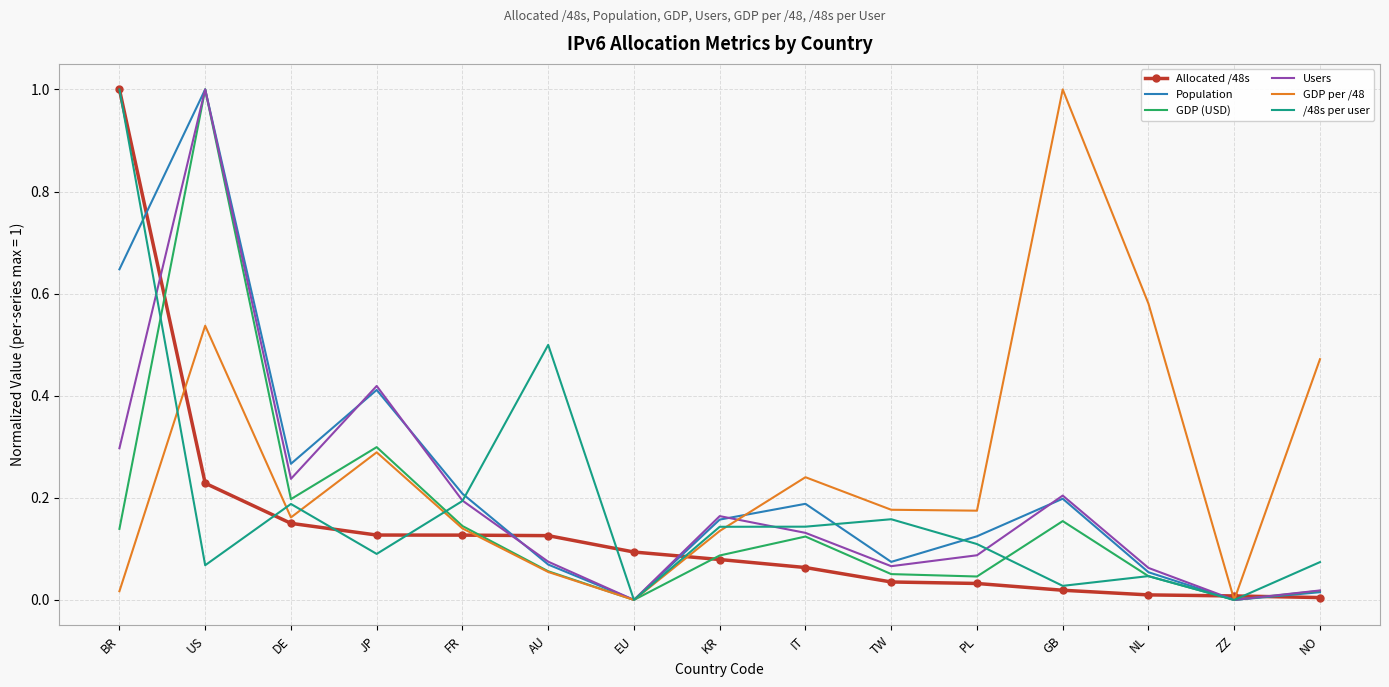

Which series changed the most between EU and PL?

GDP per /48